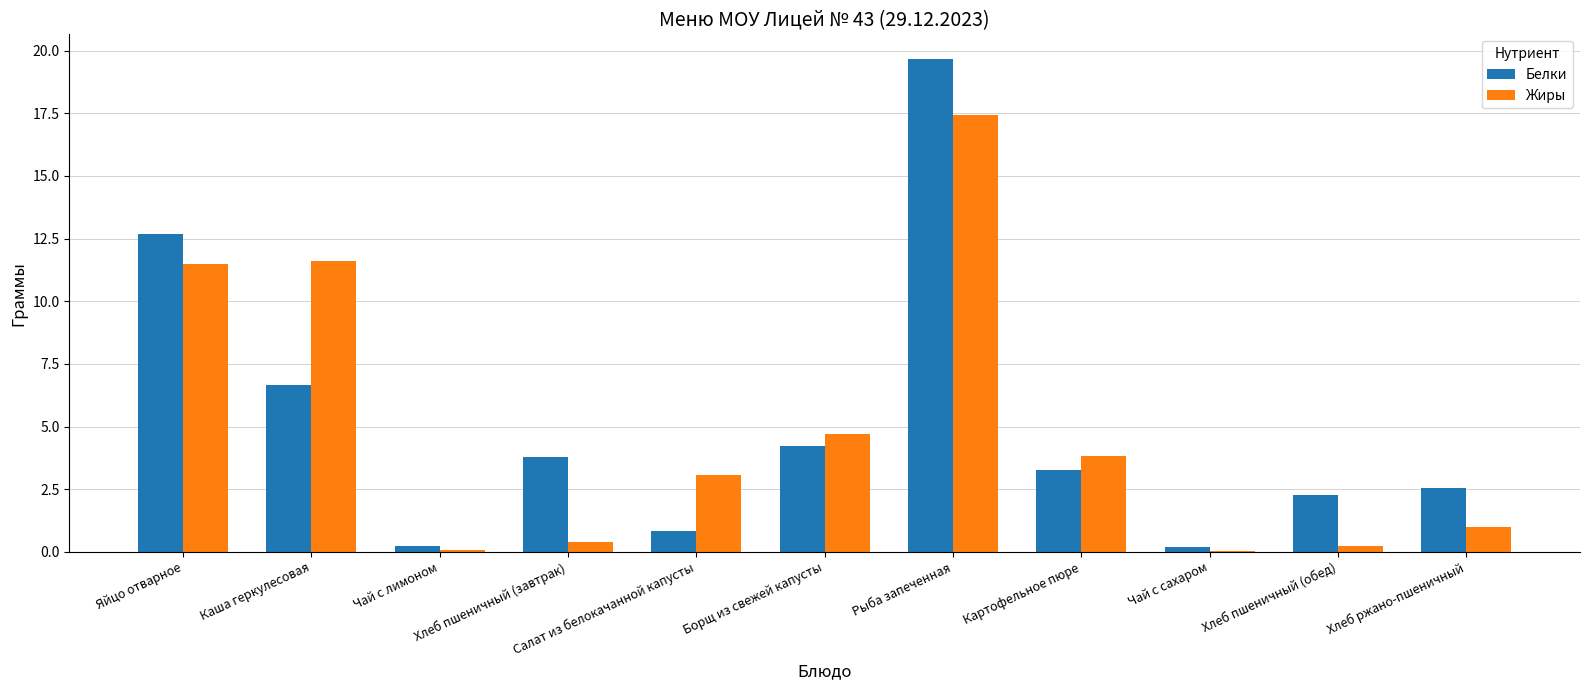

What is the highest value of the Жиры series?

17.4